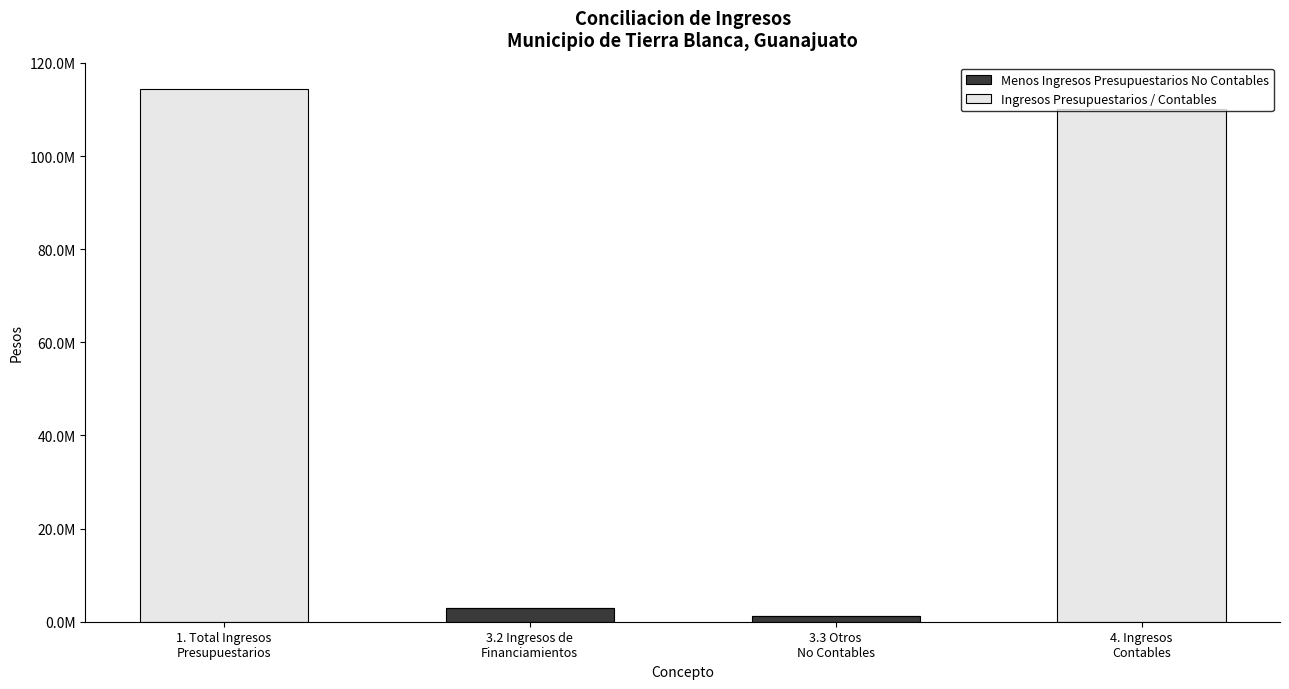

Is it true that Menos Ingresos Presupuestarios No Contables equals 1296319.3 at 4. Ingresos
Contables?

False